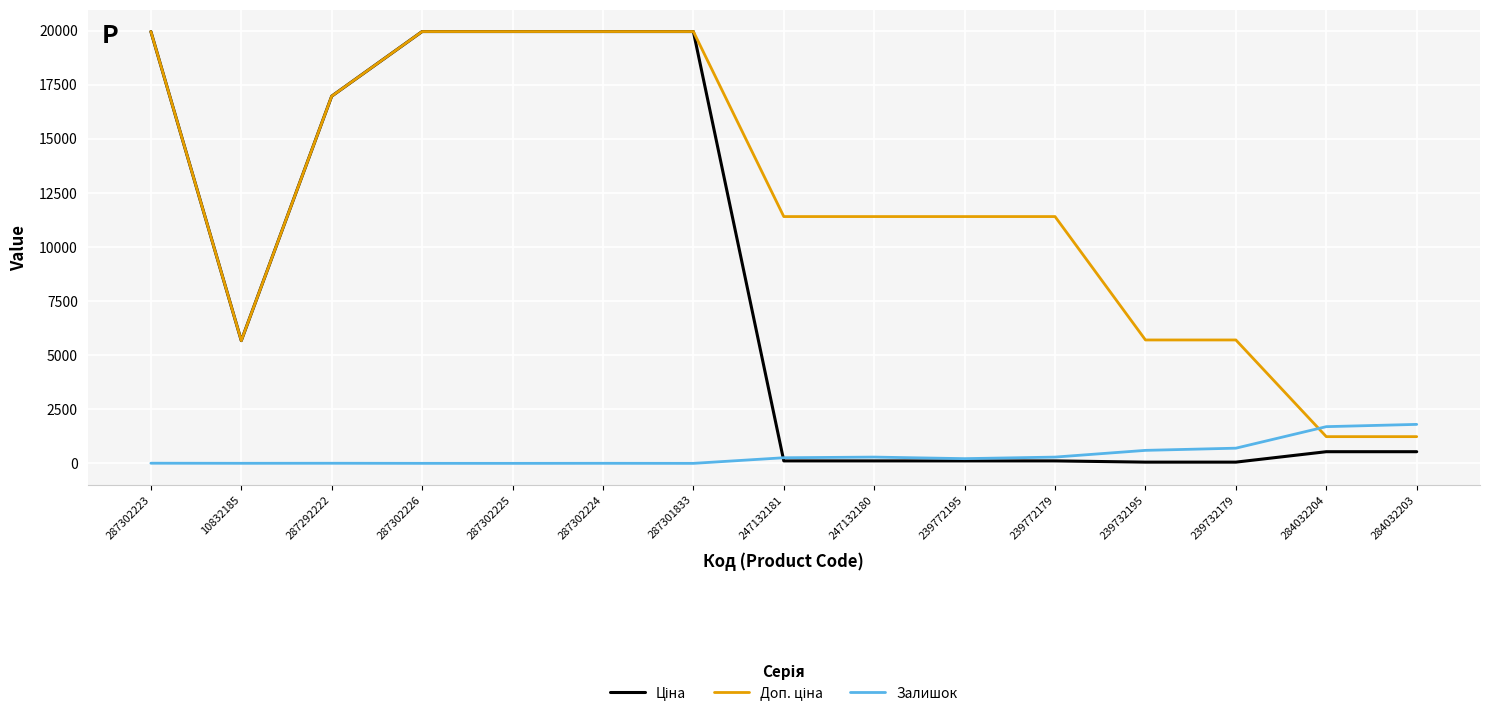

Is this an area chart (filled region under the line)?

No